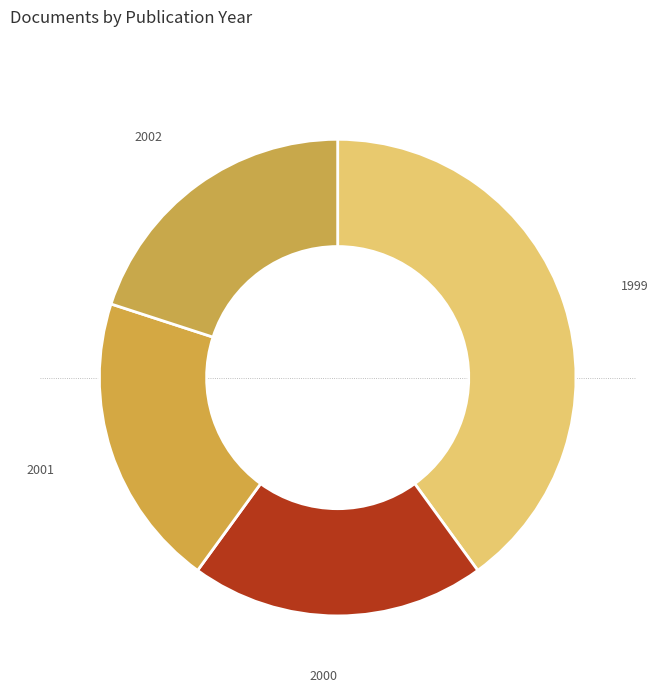

How many slices are in this pie chart?

4